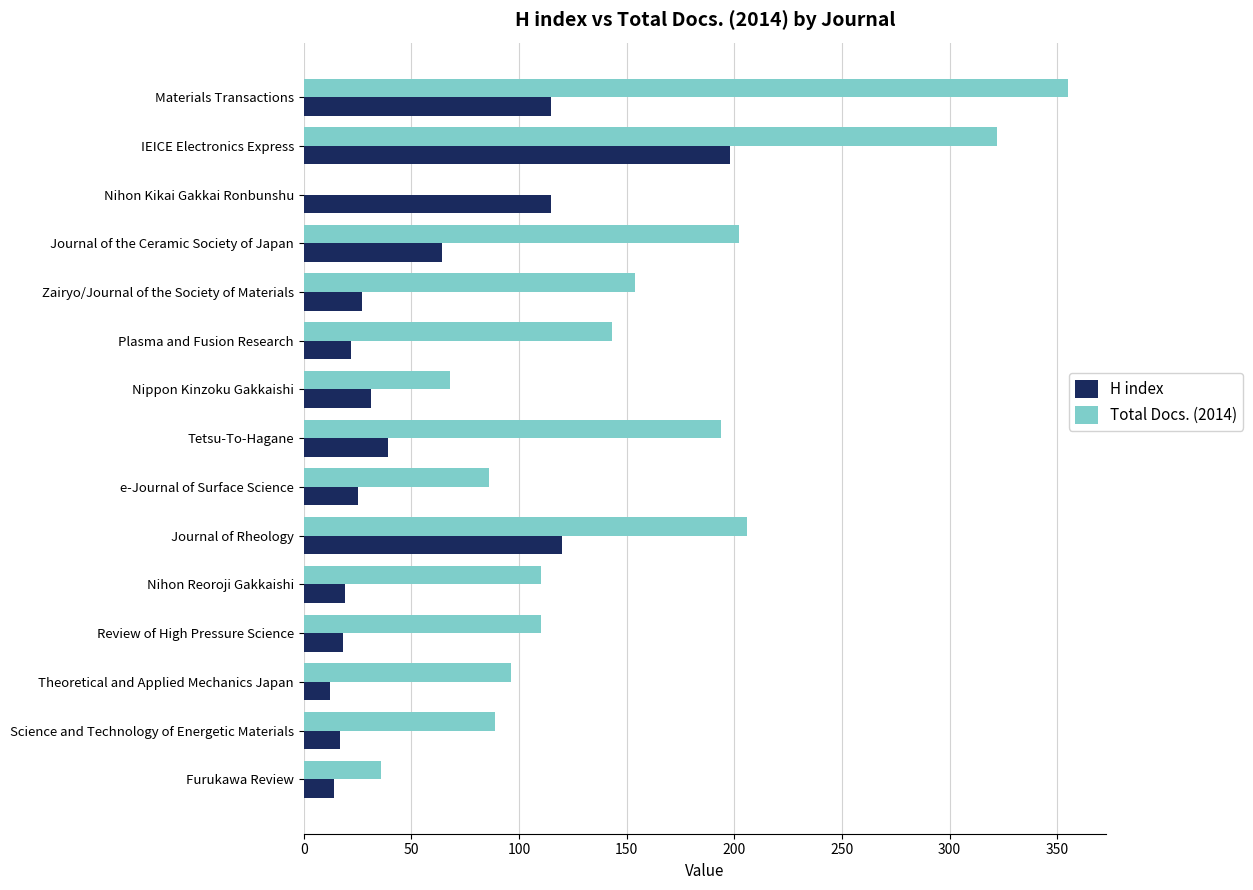

What is the total value across all series at Nihon Reoroji Gakkaishi?

129